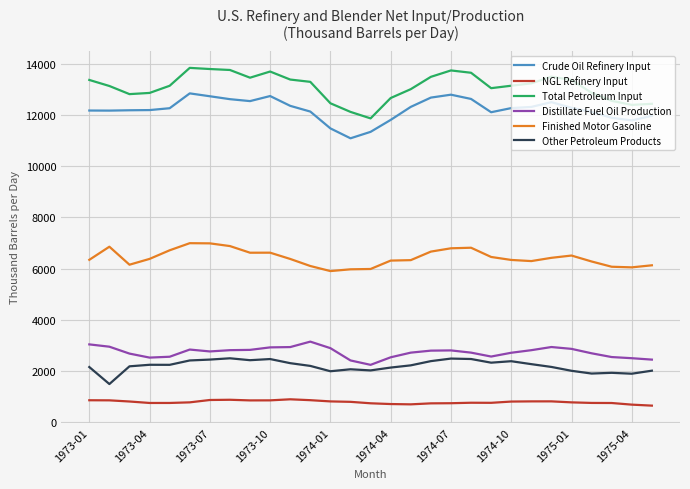

List the series in order of their peak value, lowest first.

NGL Refinery Input, Other Petroleum Products, Distillate Fuel Oil Production, Finished Motor Gasoline, Crude Oil Refinery Input, Total Petroleum Input